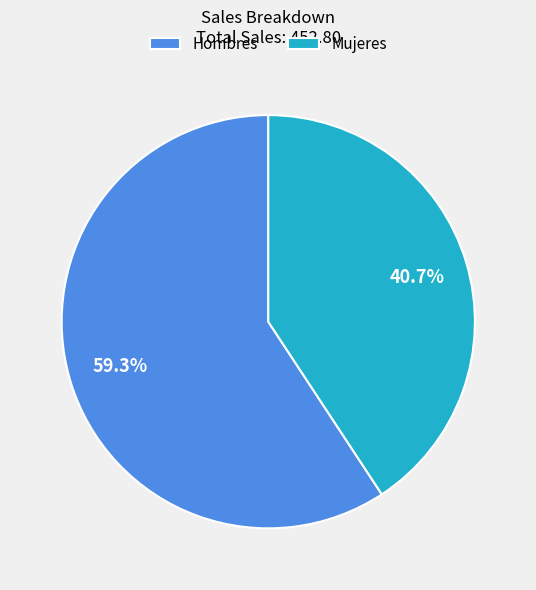

How much of the chart is everything except Hombres?

40.7%